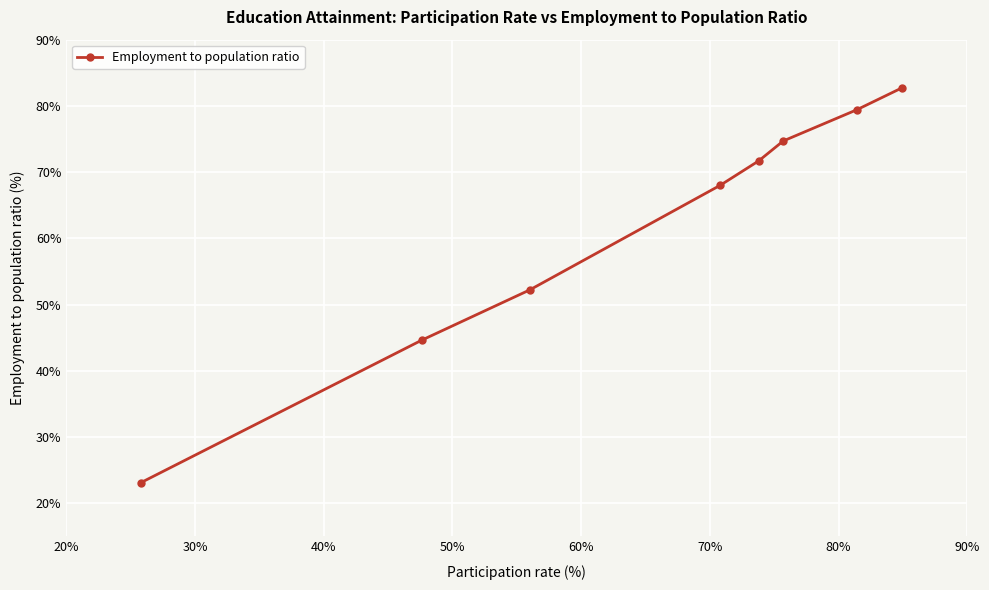

What is the maximum value shown in the chart?

82.7